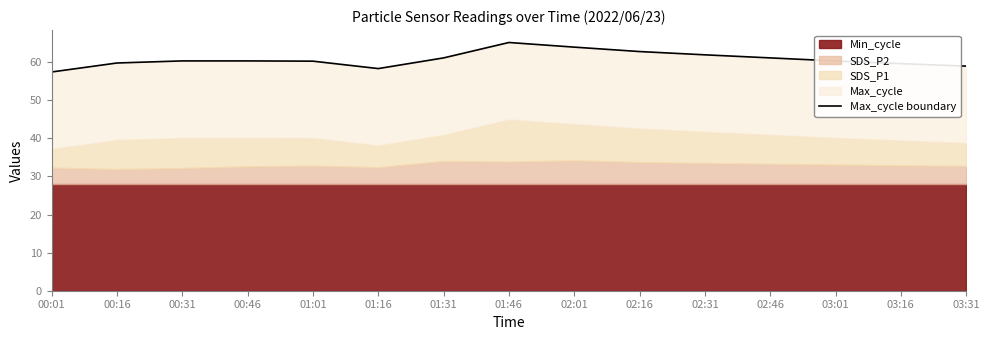

What value does the data have at 01:01?

60.2